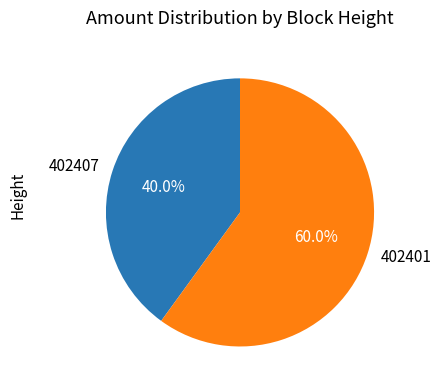

Between 402401 and 402407, which is larger?

402401